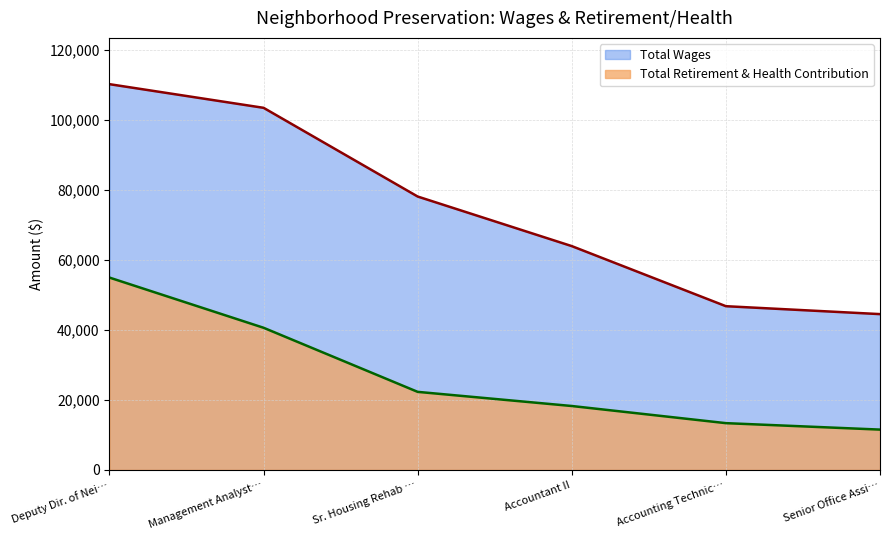

Which series has the widest spread of values?

Total Wages